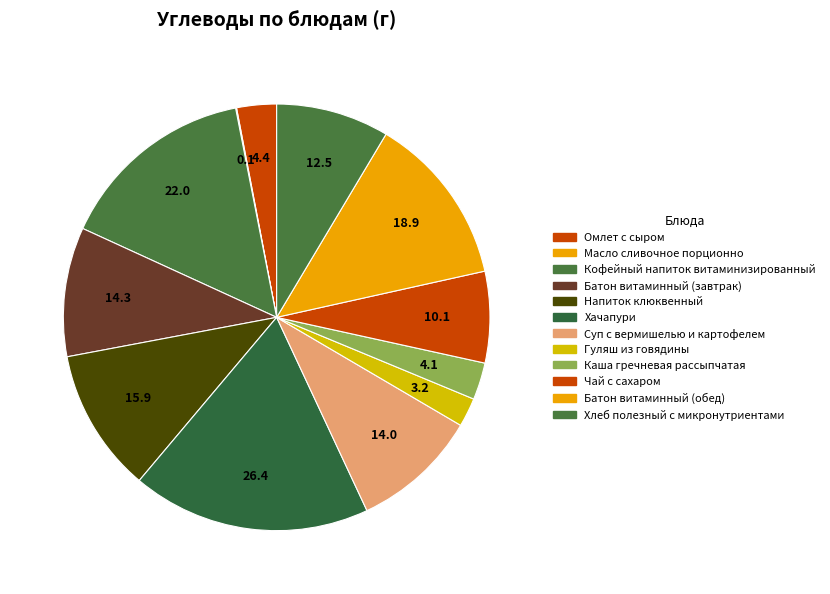

To the nearest percent, what portion does Хлеб полезный с микронутриентами represent?

9%